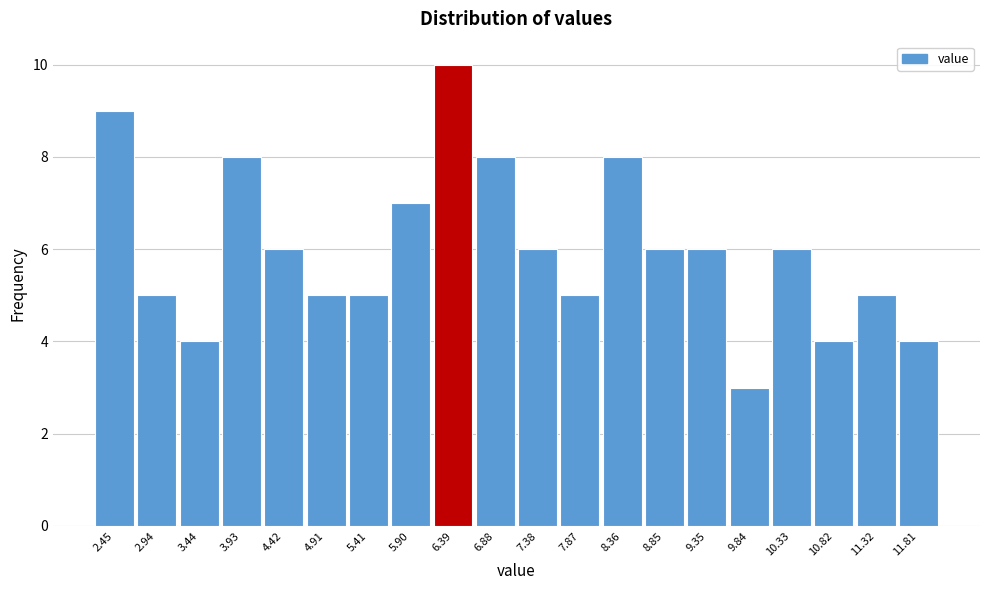

Reading left to right, transcribe all the data shown in this chart.

2.45=9	2.94=5	3.44=4	3.93=8	4.42=6	4.91=5	5.41=5	5.90=7	6.39=10	6.88=8	7.38=6	7.87=5	8.36=8	8.85=6	9.35=6	9.84=3	10.33=6	10.82=4	11.32=5	11.81=4